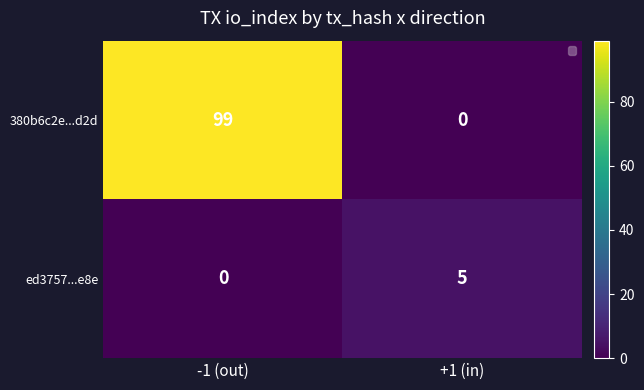

The 380b6c2e...d2d series shows 99 at -1 (out). True or false?

True